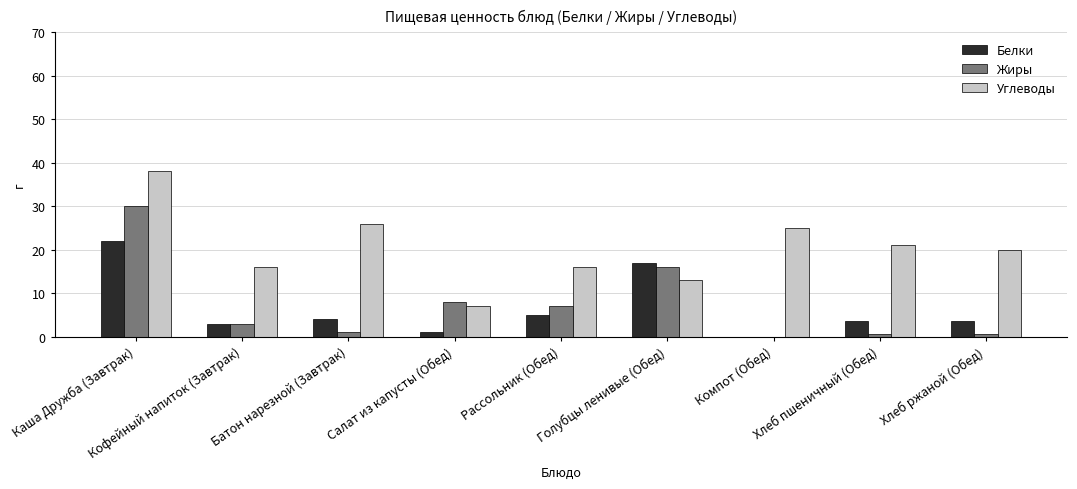

How many data points does each series have?

9